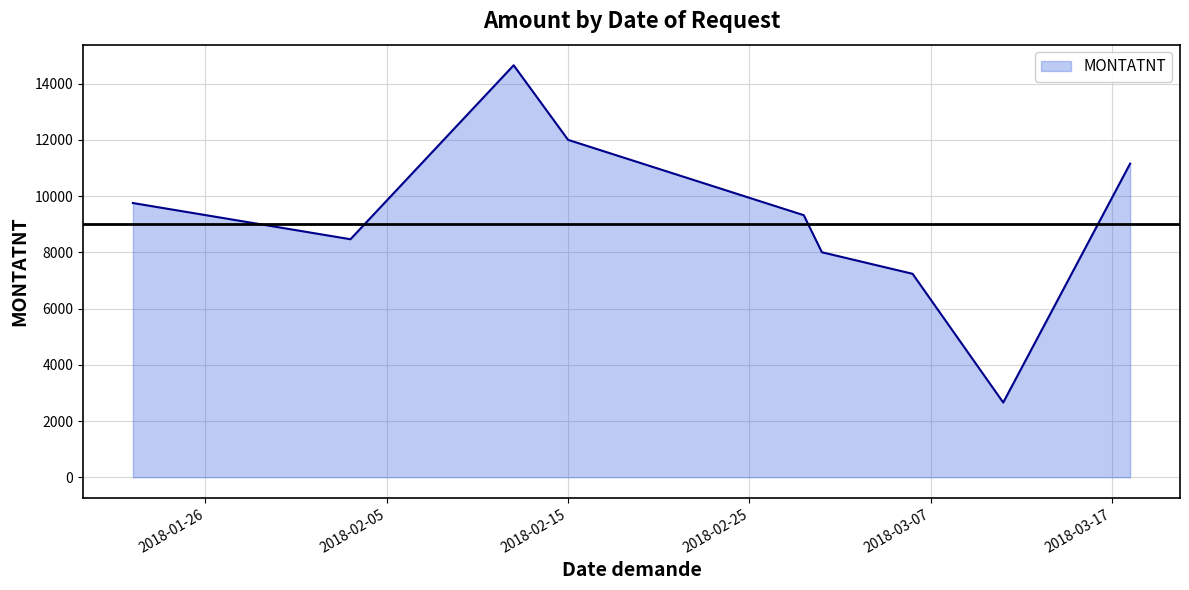

What is the average value?

9249